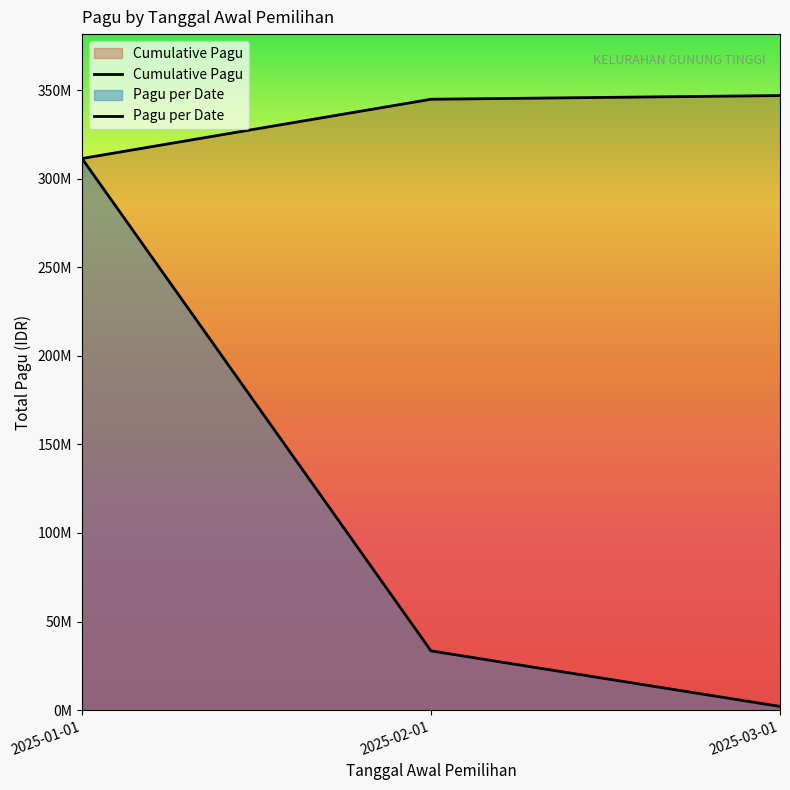

What is the sum of all Cumulative Pagu values?

1003126400